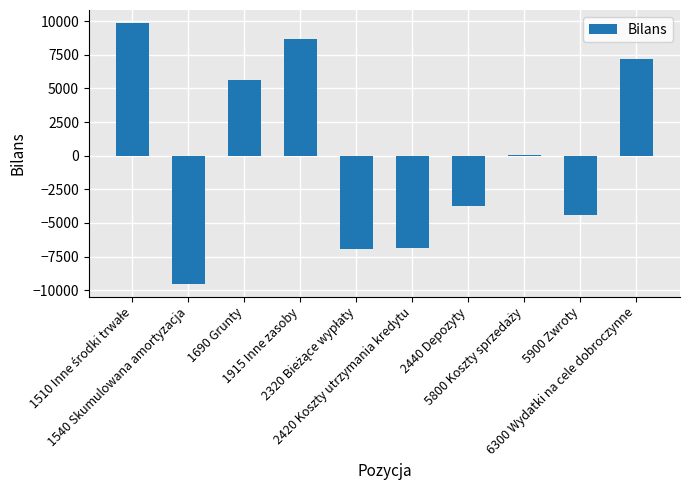

Count the number of categories in the chart.

10